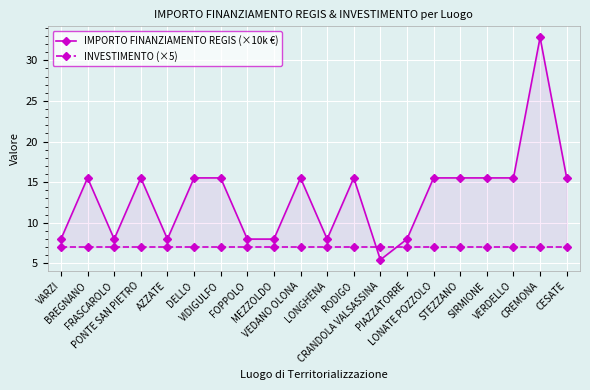

What position from the right is MEZZOLDO?

12